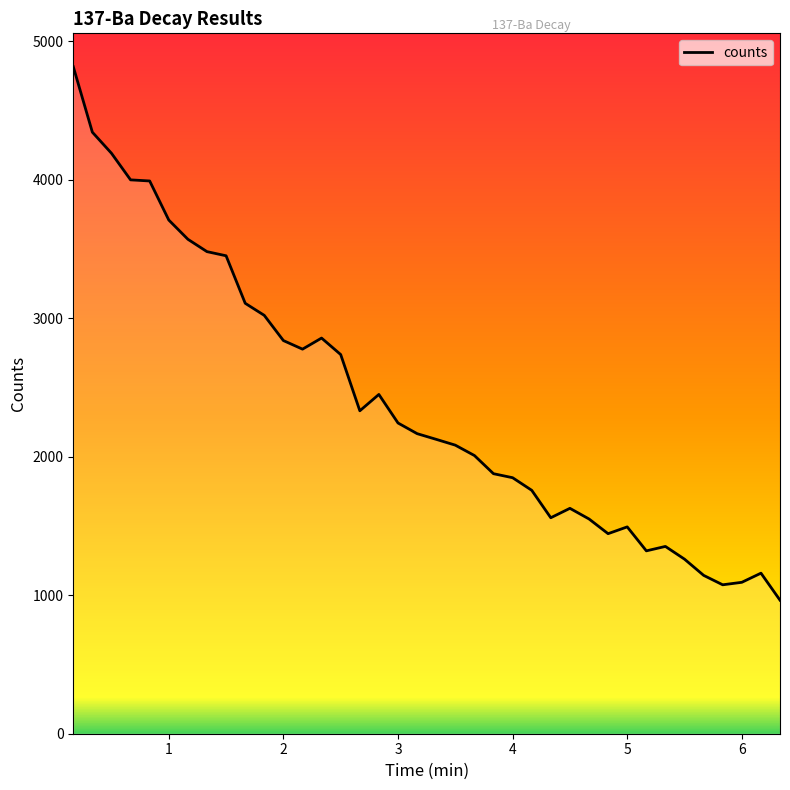

What is the minimum value shown in the chart?

964